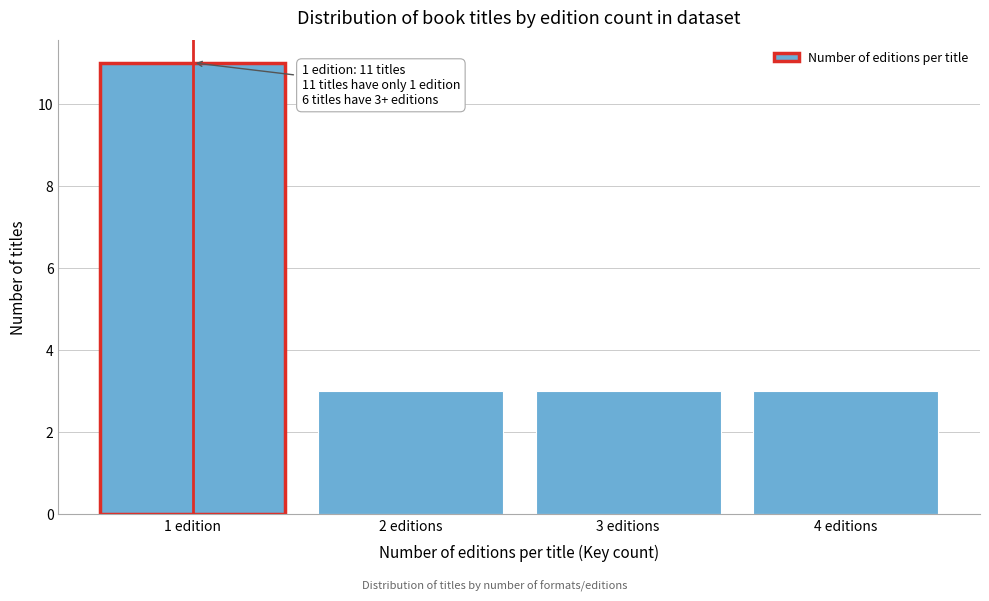

Reading left to right, transcribe all the data shown in this chart.

1 edition=11	2 editions=3	3 editions=3	4 editions=3